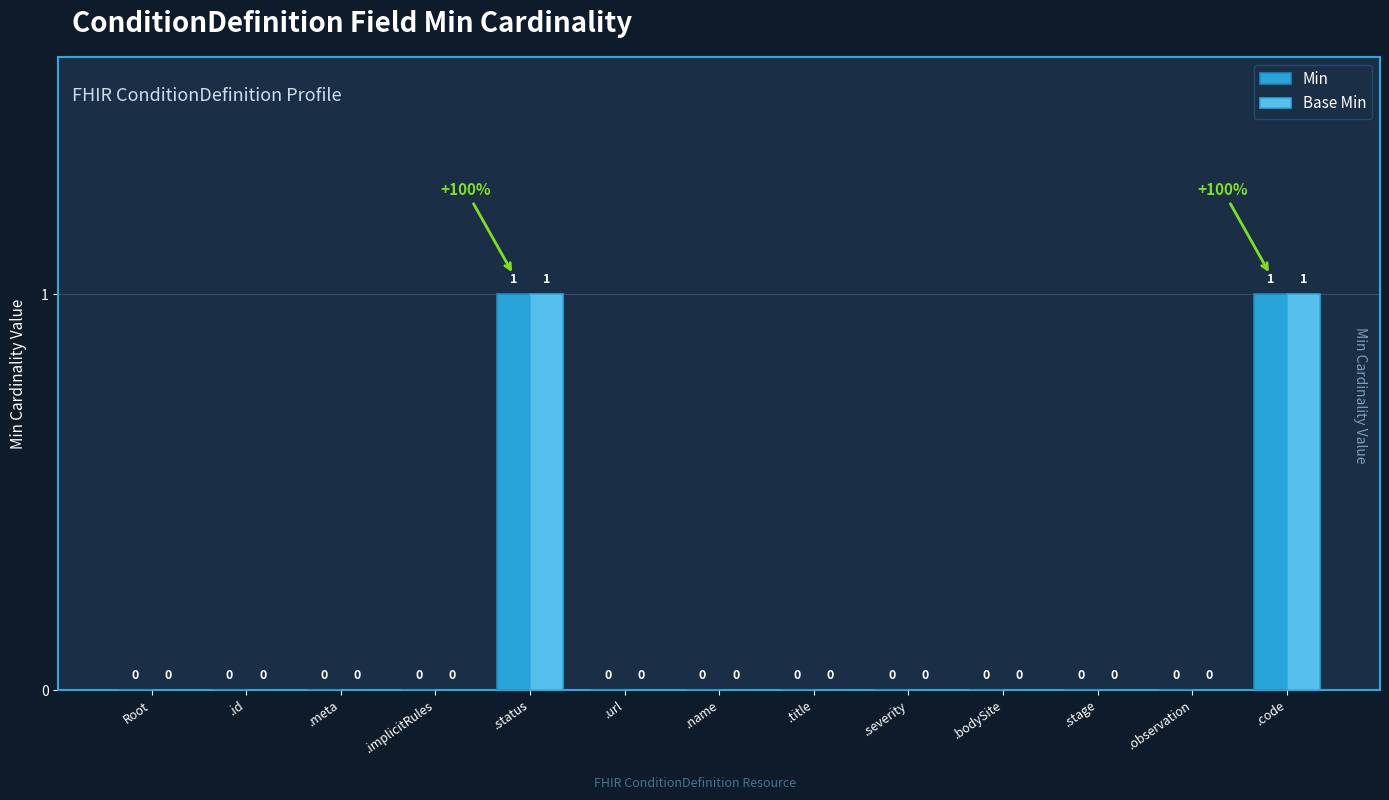

How many Min values are between 0 and 1?

13